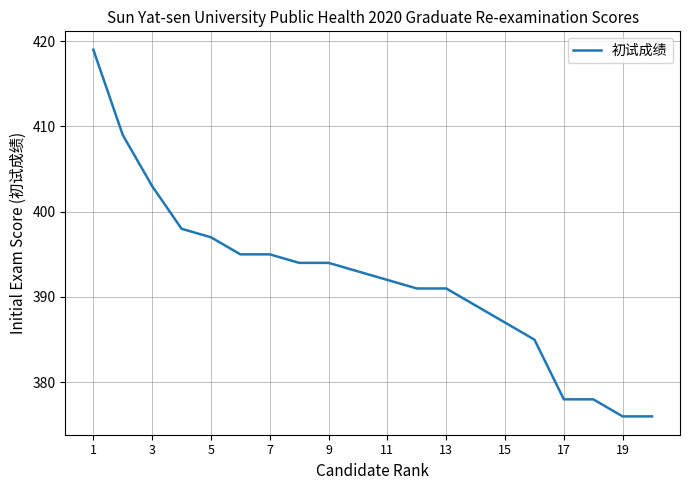

What is the maximum value shown in the chart?

419